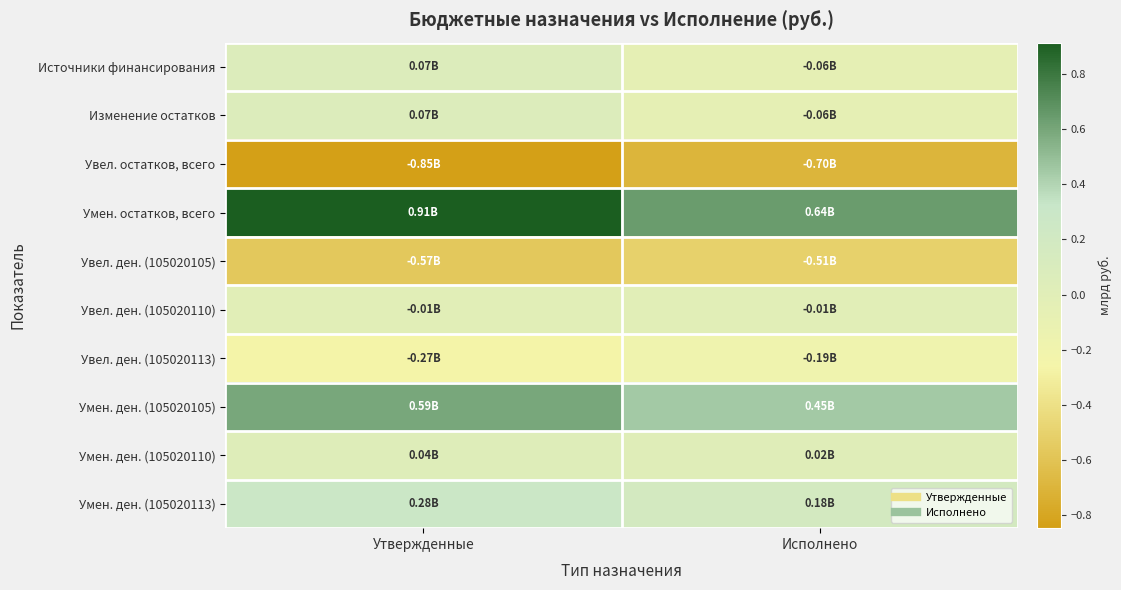

Rank the series at Утвержденные from highest to lowest value.

Умен. остатков, всего, Умен. ден. (105020105), Умен. ден. (105020113), Источники финансирования, Изменение остатков, Умен. ден. (105020110), Увел. ден. (105020110), Увел. ден. (105020113), Увел. ден. (105020105), Увел. остатков, всего